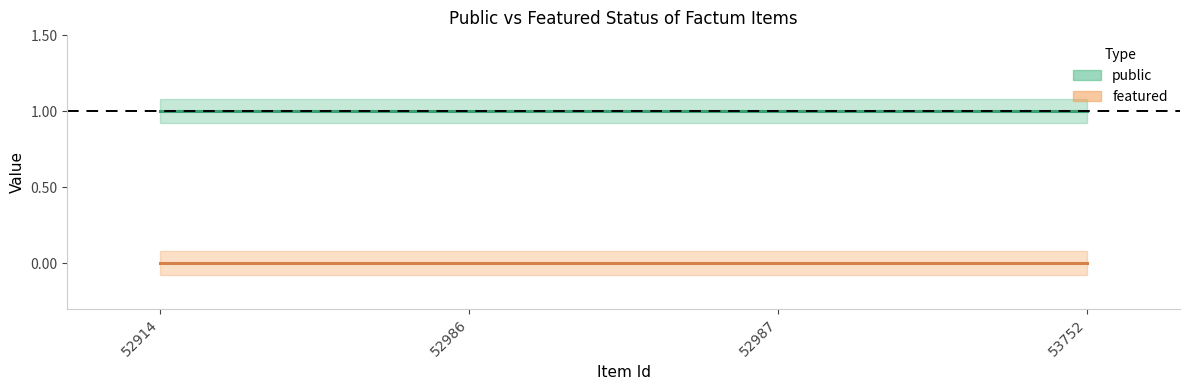

What is the difference between the highest and lowest values at 52986?

1